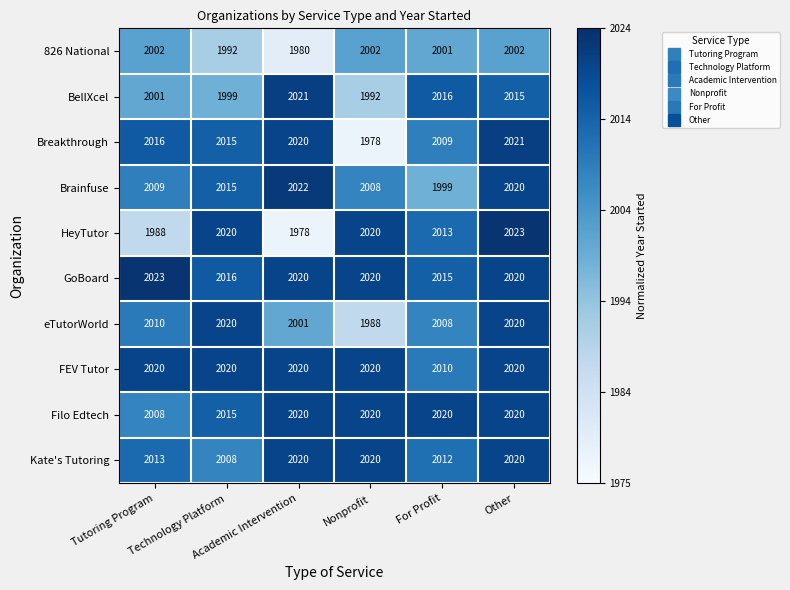

What is the sum of all Breakthrough values?

12059